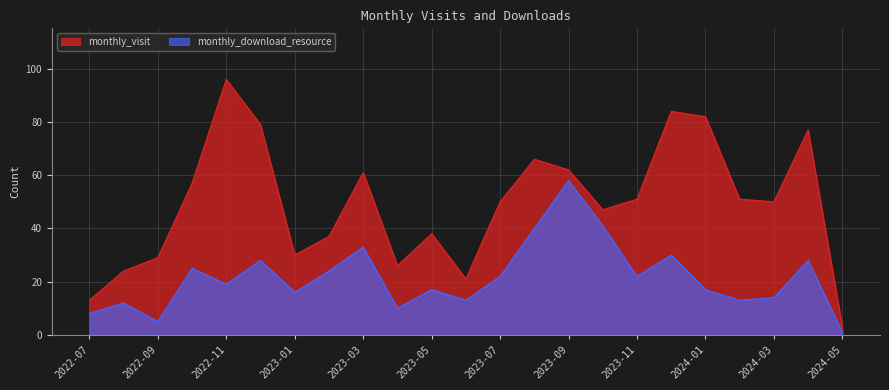

Which series has the largest total across all categories?

monthly_visit